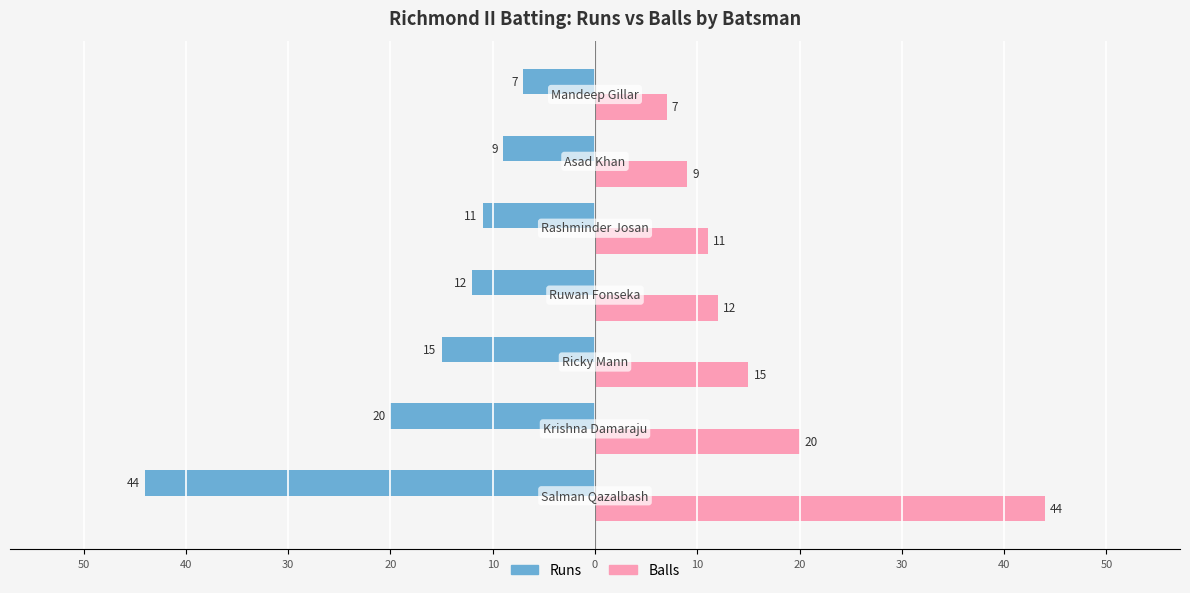

What are all the series names shown in the legend?

Runs, Balls